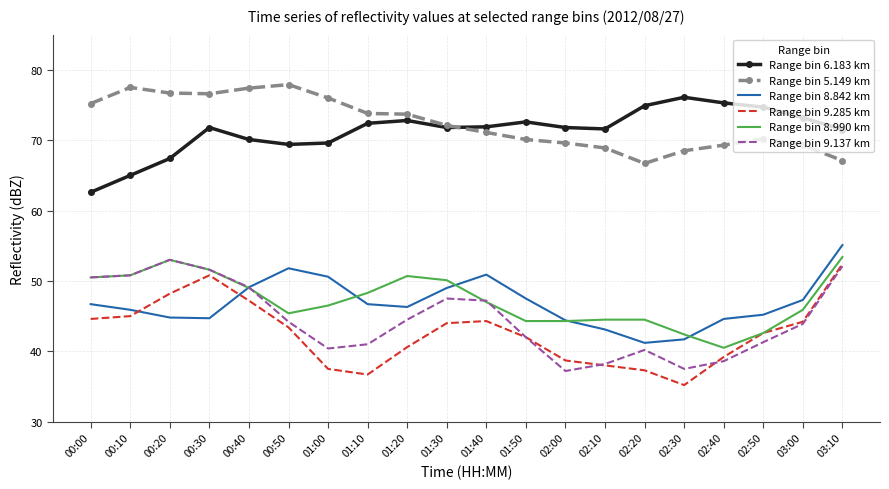

What is the greatest value displayed?

77.9